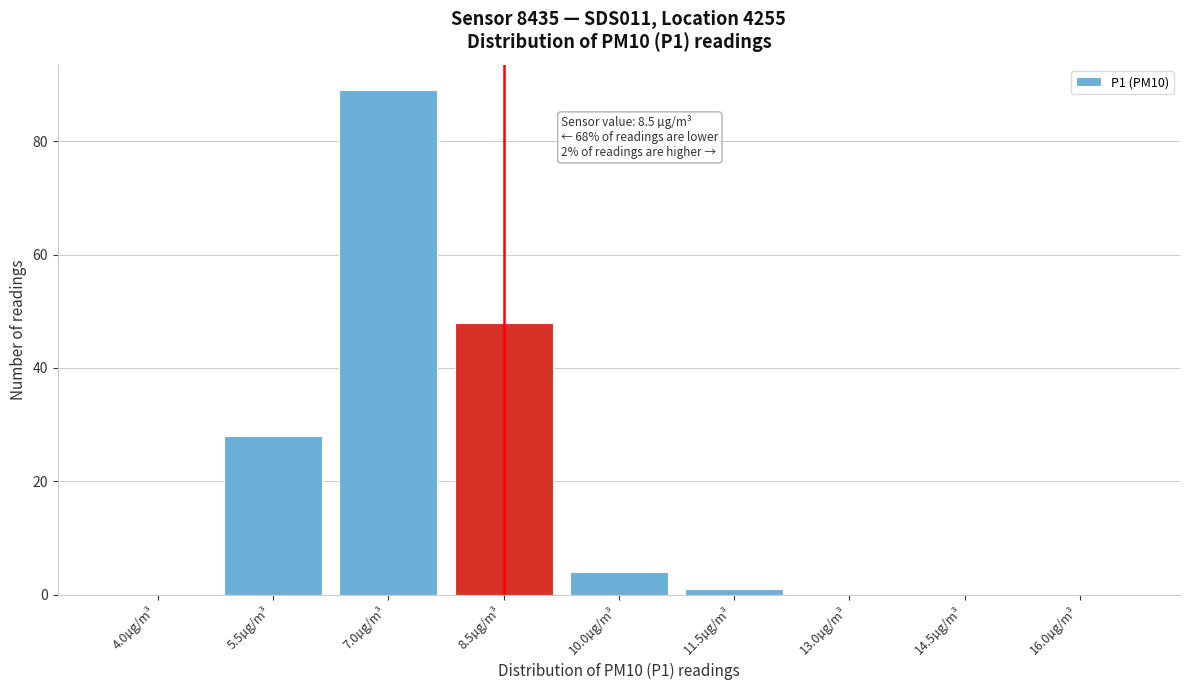

Reading right to left, what are all the values shown in this chart?

16.0µg/m³=0	14.5µg/m³=0	13.0µg/m³=0	11.5µg/m³=1	10.0µg/m³=4	8.5µg/m³=48	7.0µg/m³=89	5.5µg/m³=28	4.0µg/m³=0